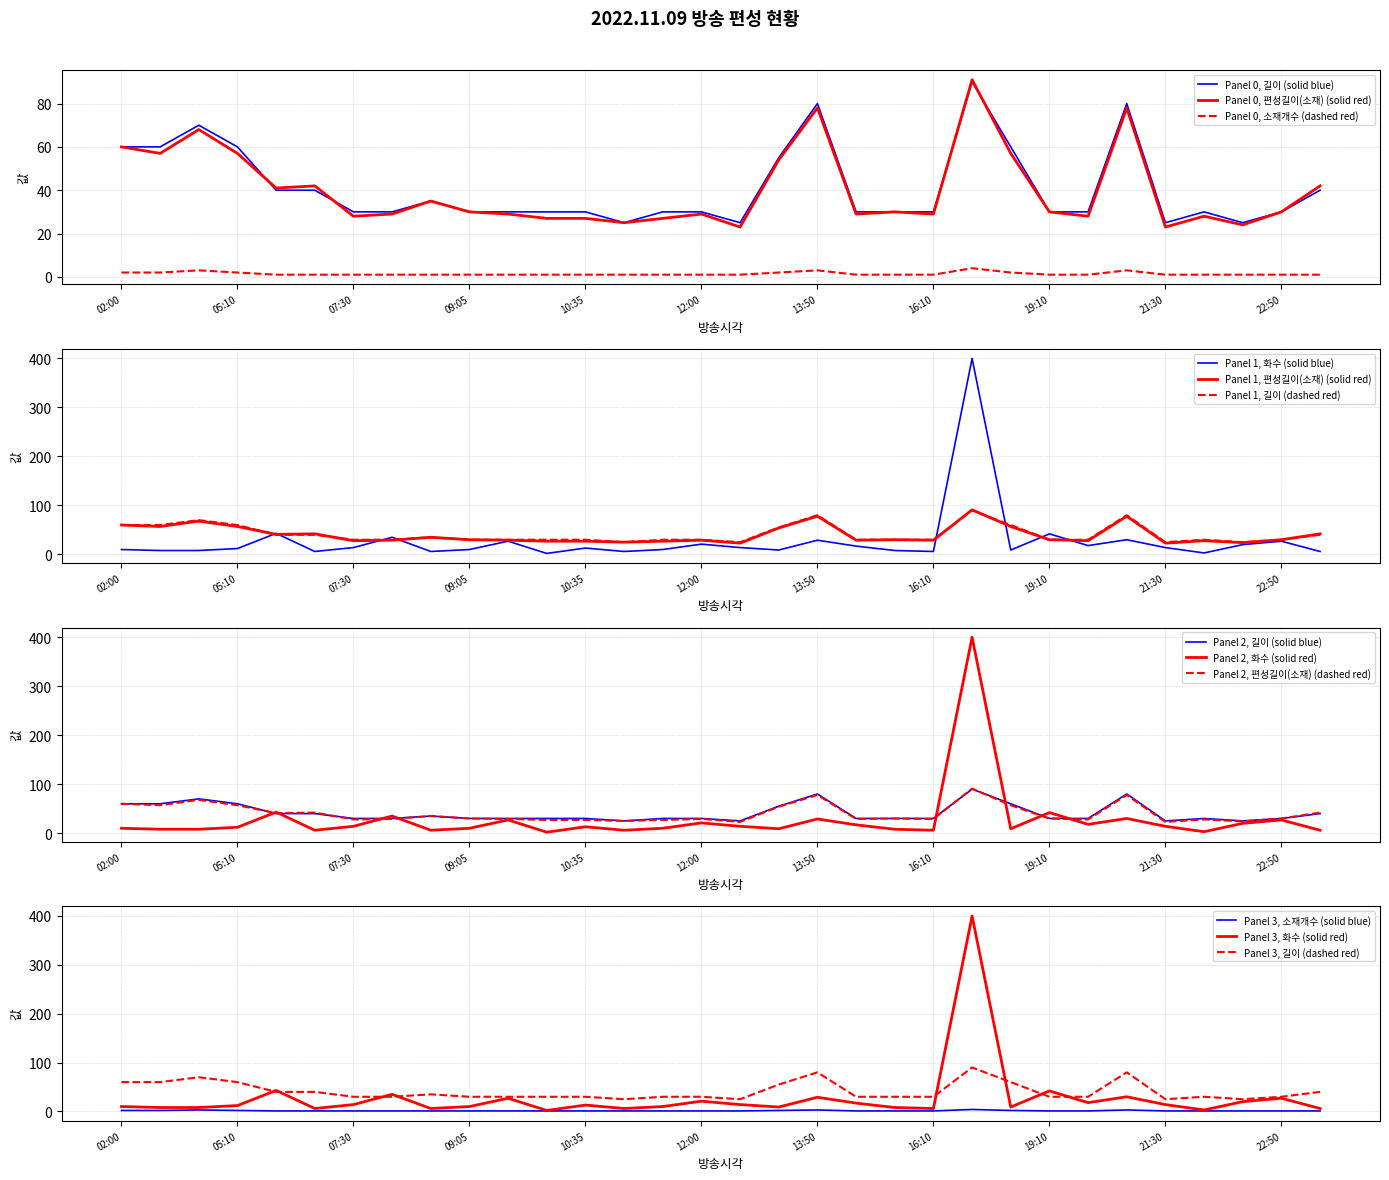

List the series in order of their peak value, lowest first.

소재개수, 길이, 편성길이(소재), 화수